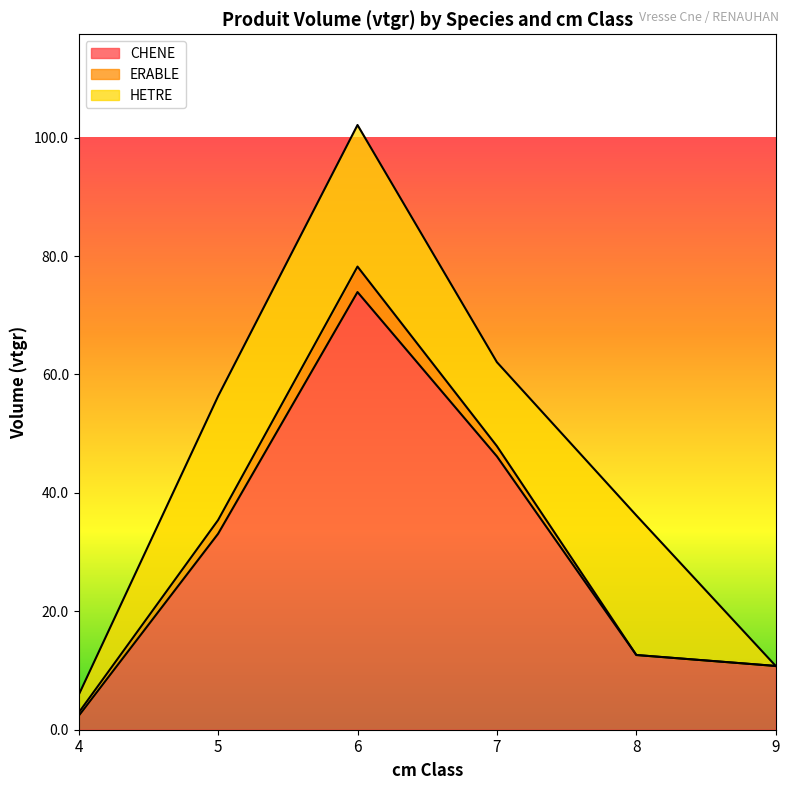

List the labels in order of ERABLE value, smallest first.

8, 9, 4, 7, 5, 6